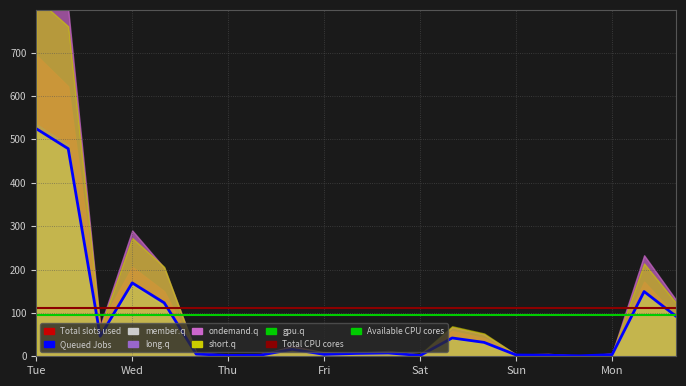

At which label does Total CPU cores reach its minimum?

Tue